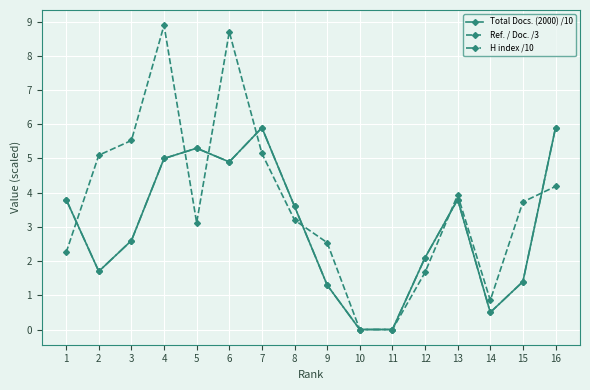

Is this an area chart (filled region under the line)?

No